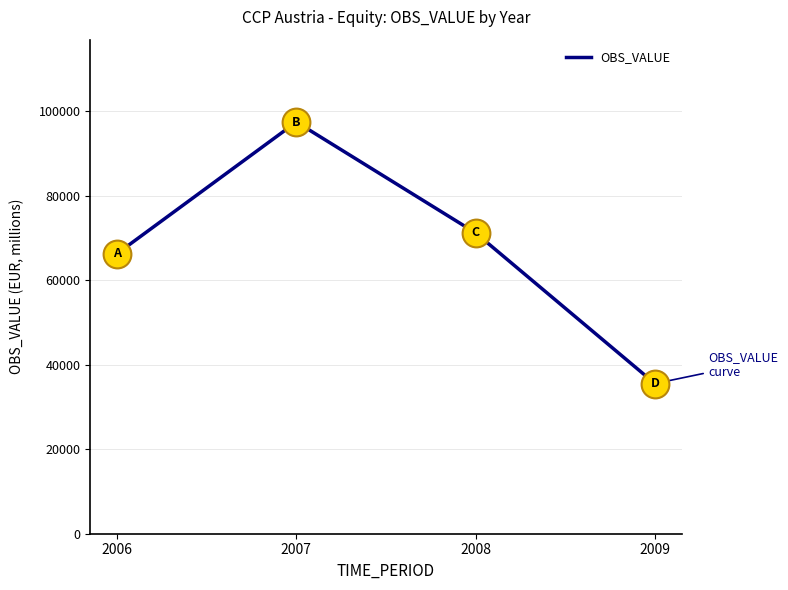

True or false: the data shows 60177 at 2007.

False